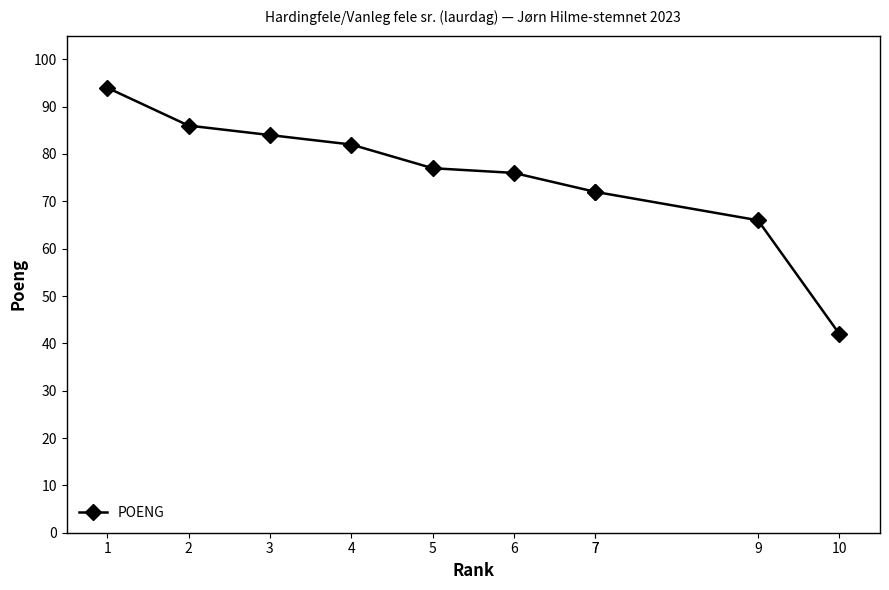

At which label does the data first exceed 77?

1